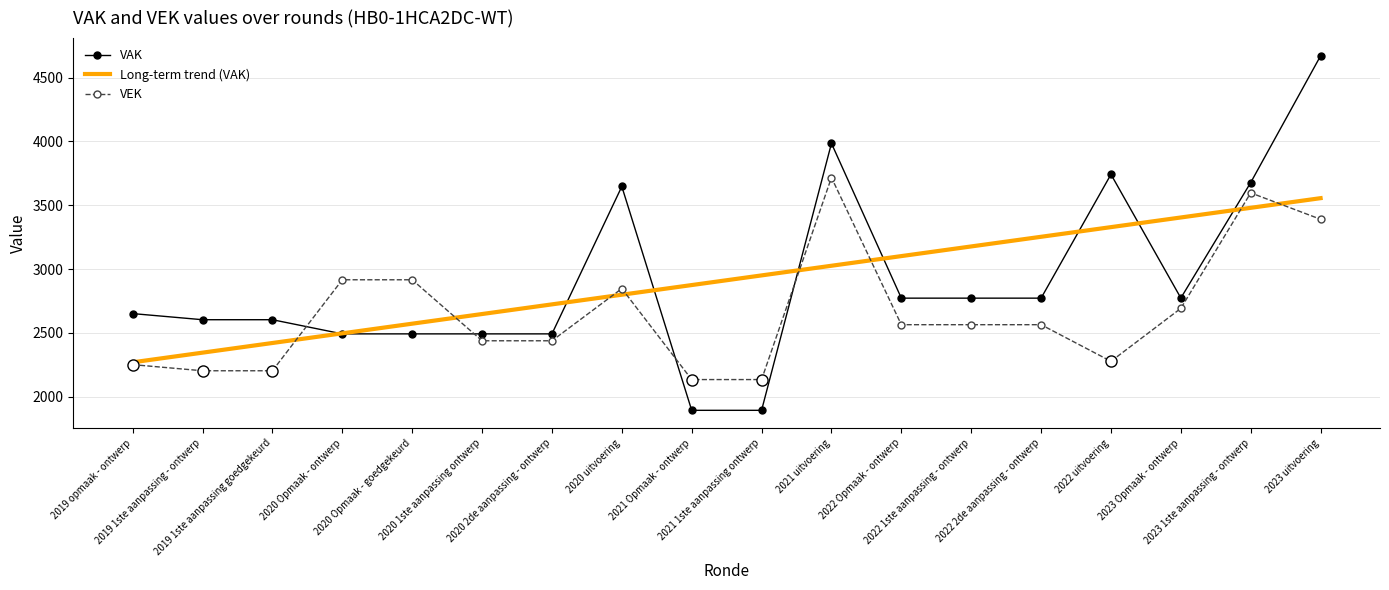

Which series ends up on top after the final intersection of VAK and VEK?

VAK